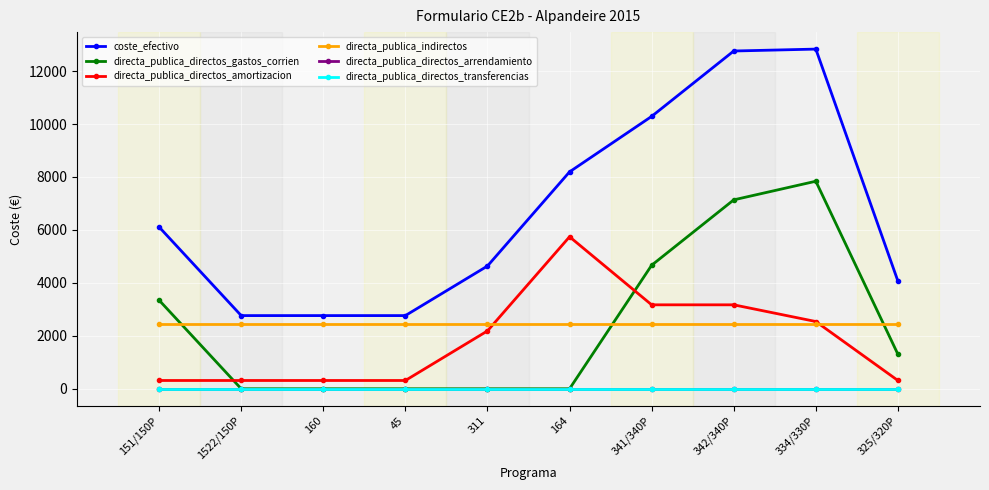

How many interior local peaks does the directa_publica_directos_amortizacion series have?

1